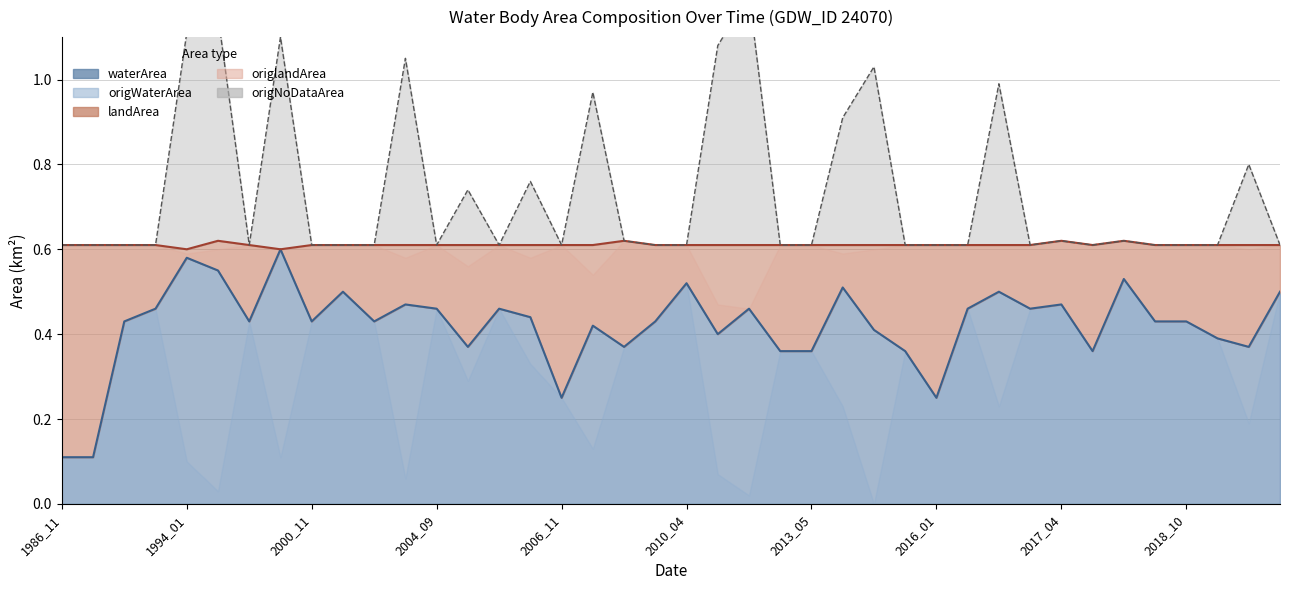

The waterArea series shows 0.4 at 2006_10. True or false?

True